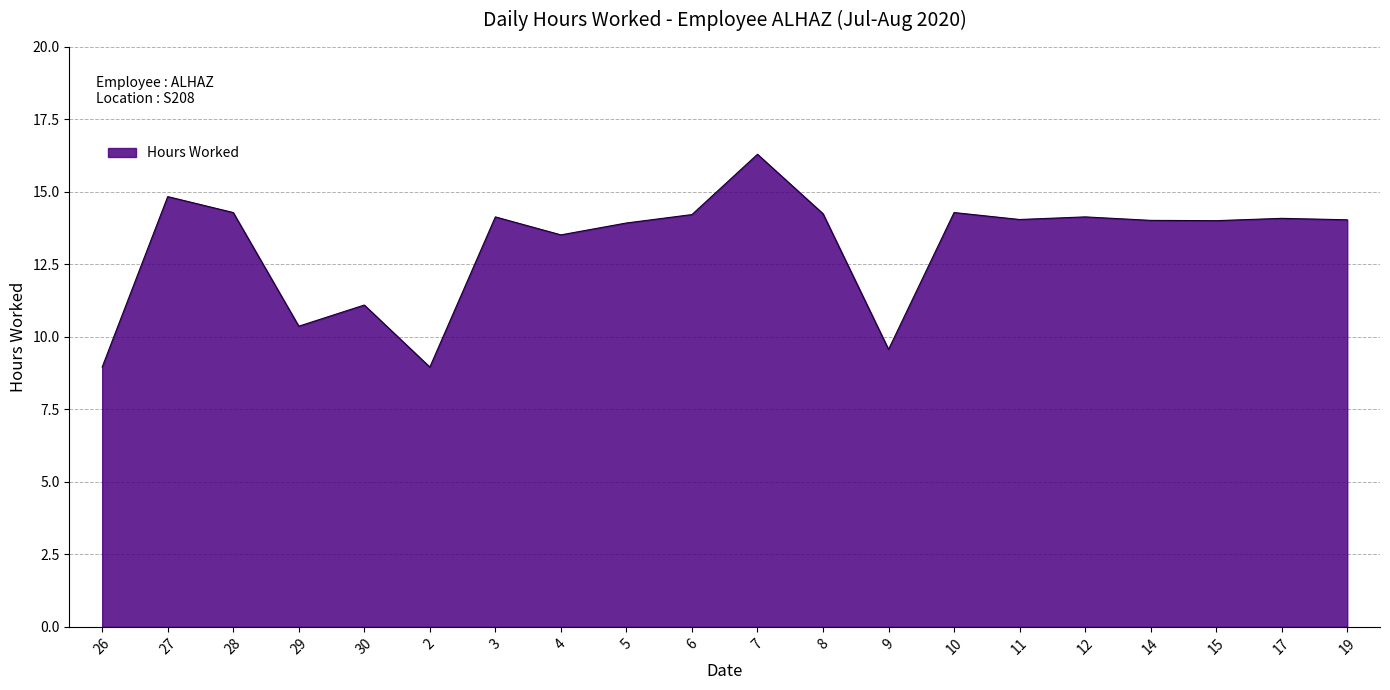

The chart shows a value of 5.2 at 3. True or false?

False